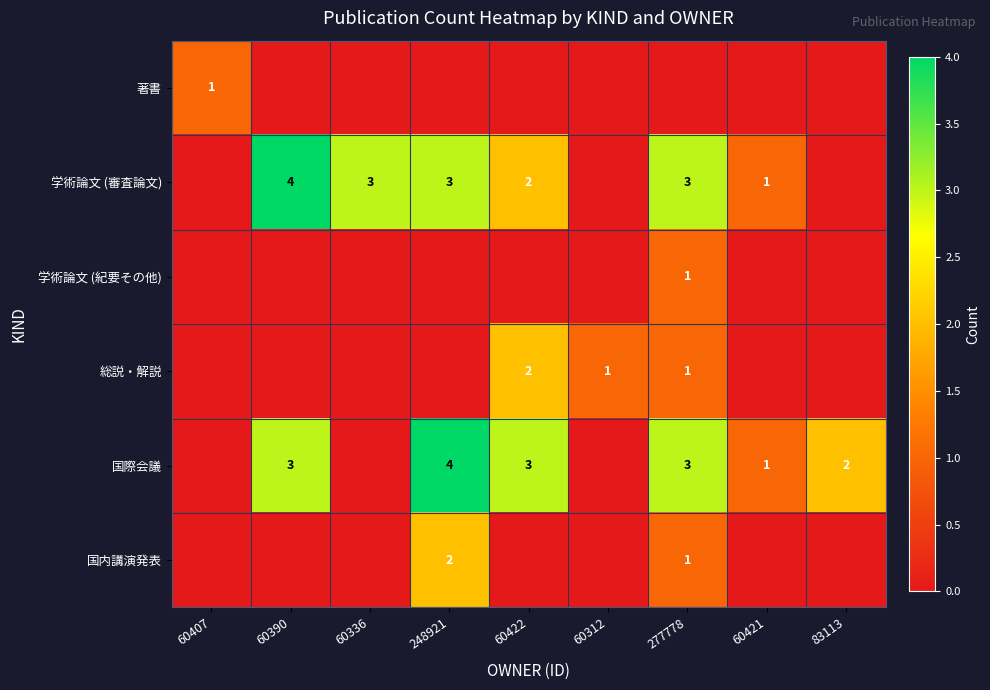

True or false: 国内講演発表 has a value of 2 at 248921.

True